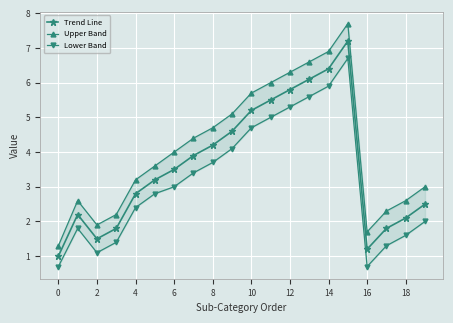

At which category is the sum across all series the highest?

15